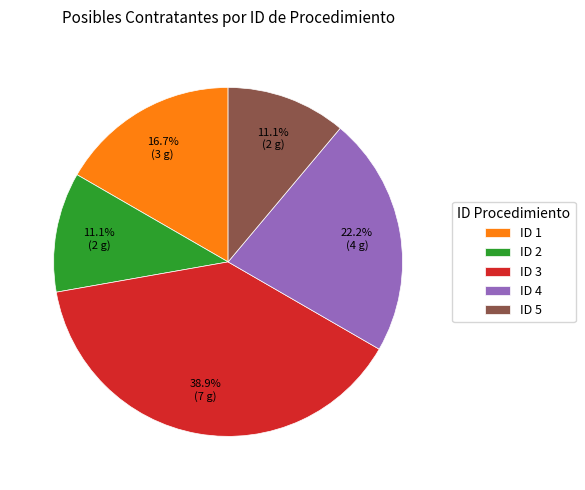

How many slices are in this pie chart?

5